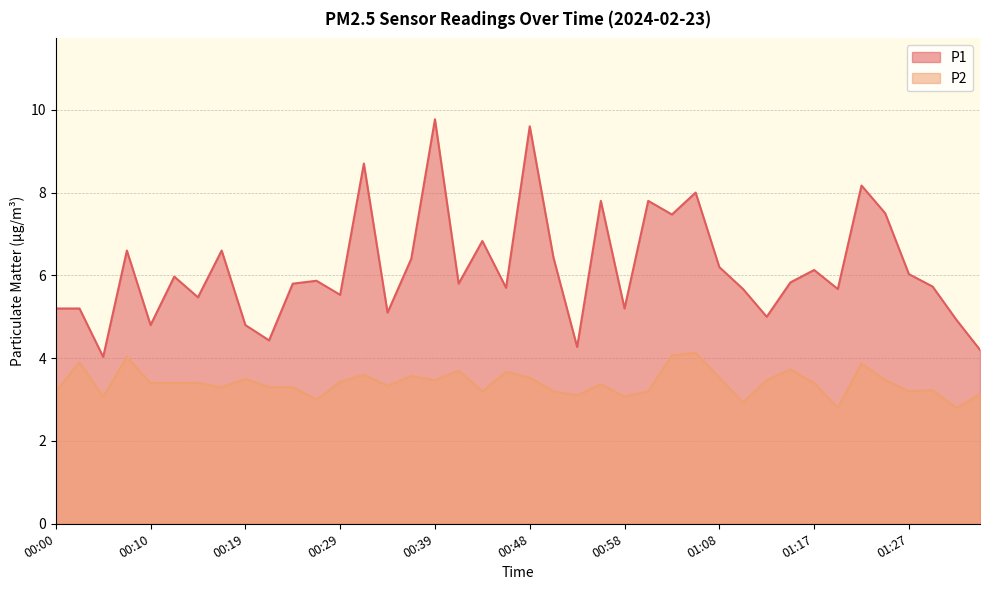

Reading right to left, what are all the values shown in this chart?

P1: 4.2	4.9	5.7	6.0	7.5	8.2	5.7	6.1	5.8	5.0	5.7	6.2	8.0	7.5	7.8	5.2	7.8	4.3	6.4	9.6	5.7	6.8	5.8	9.8	6.4	5.1	8.7	5.5	5.9	5.8	4.4	4.8	6.6	5.5	6.0	4.8	6.6	4.0	5.2	5.2
P2: 3.1	2.8	3.2	3.2	3.5	3.9	2.8	3.4	3.7	3.5	2.9	3.5	4.1	4.1	3.2	3.1	3.4	3.1	3.2	3.5	3.7	3.2	3.7	3.5	3.6	3.3	3.6	3.4	3.0	3.3	3.3	3.5	3.3	3.4	3.4	3.4	4.0	3.1	3.9	3.2